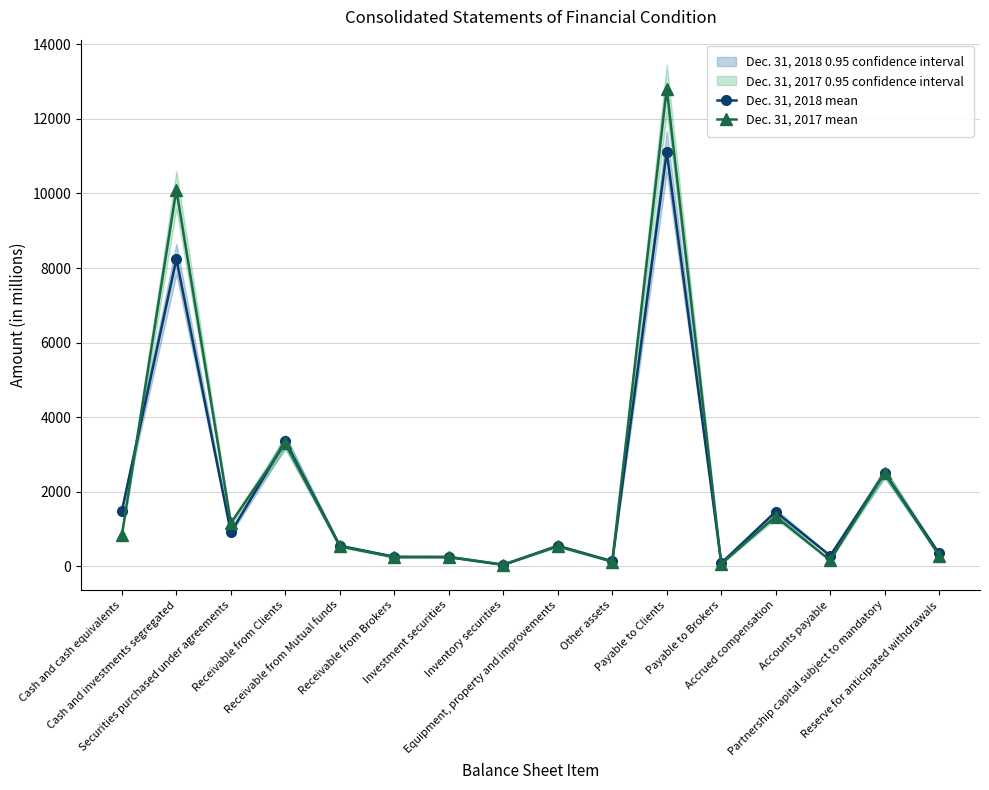

Is the value of Dec. 31, 2018 mean at Payable to Clients greater than the value of Dec. 31, 2017 mean at Receivable from Clients?

Yes